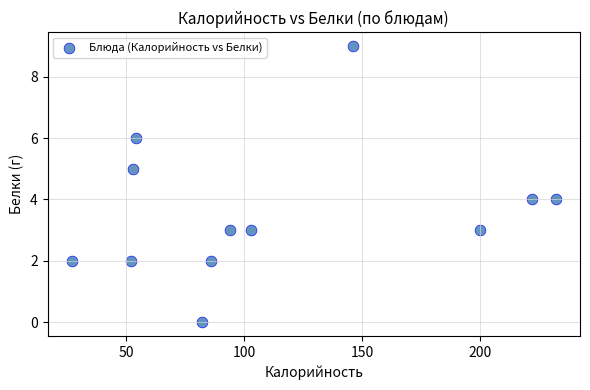

What is the average Y value?

4